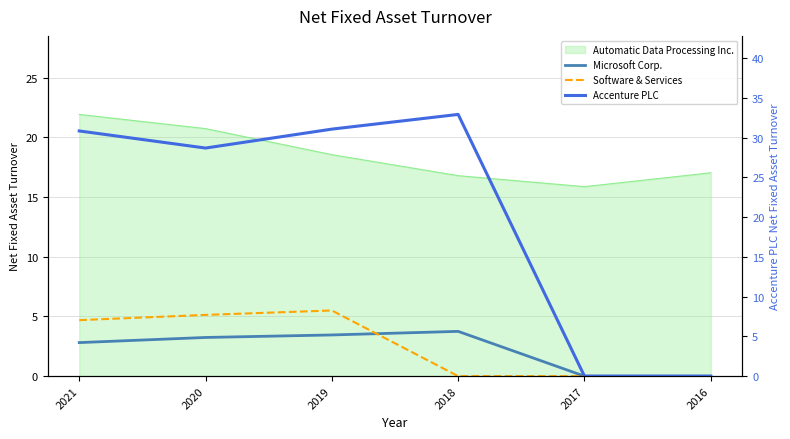

What is the difference between the maximum and minimum values in the Microsoft Corp. series?

3.8